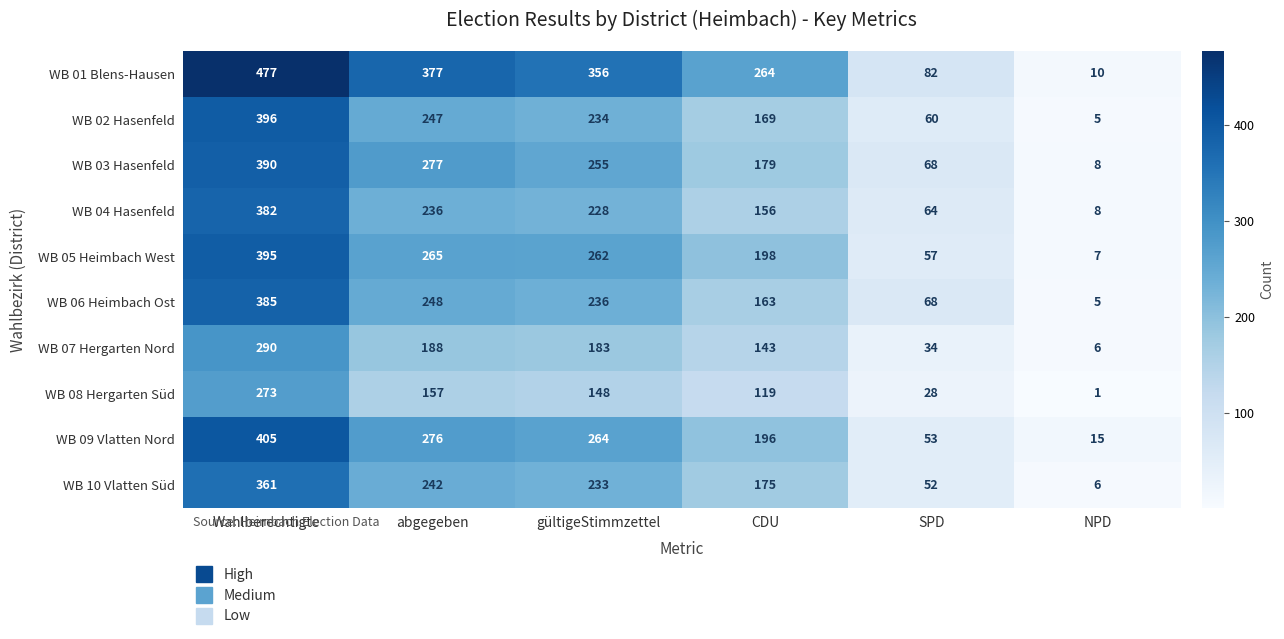

What is the difference between the highest and lowest values at abgegeben?

220